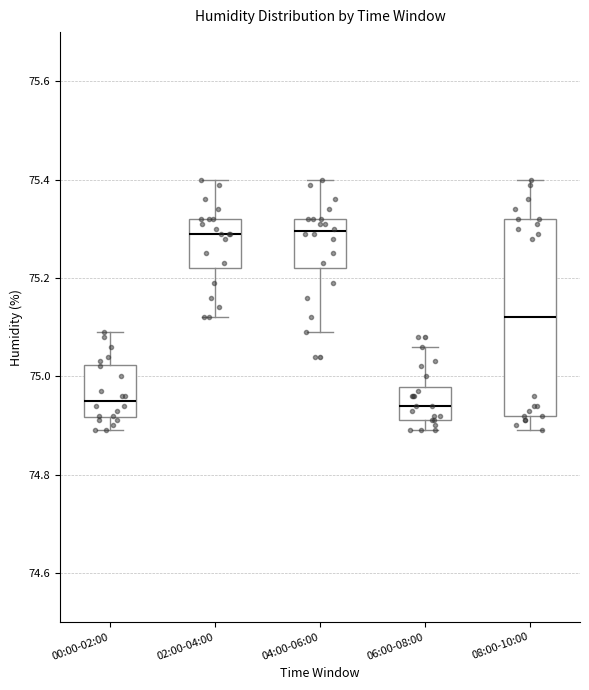

Where is the lower edge of the box for 00:00-02:00 on the y-axis? The values are not printed on the chart, so give them approximately, as read against the axis.

74.92